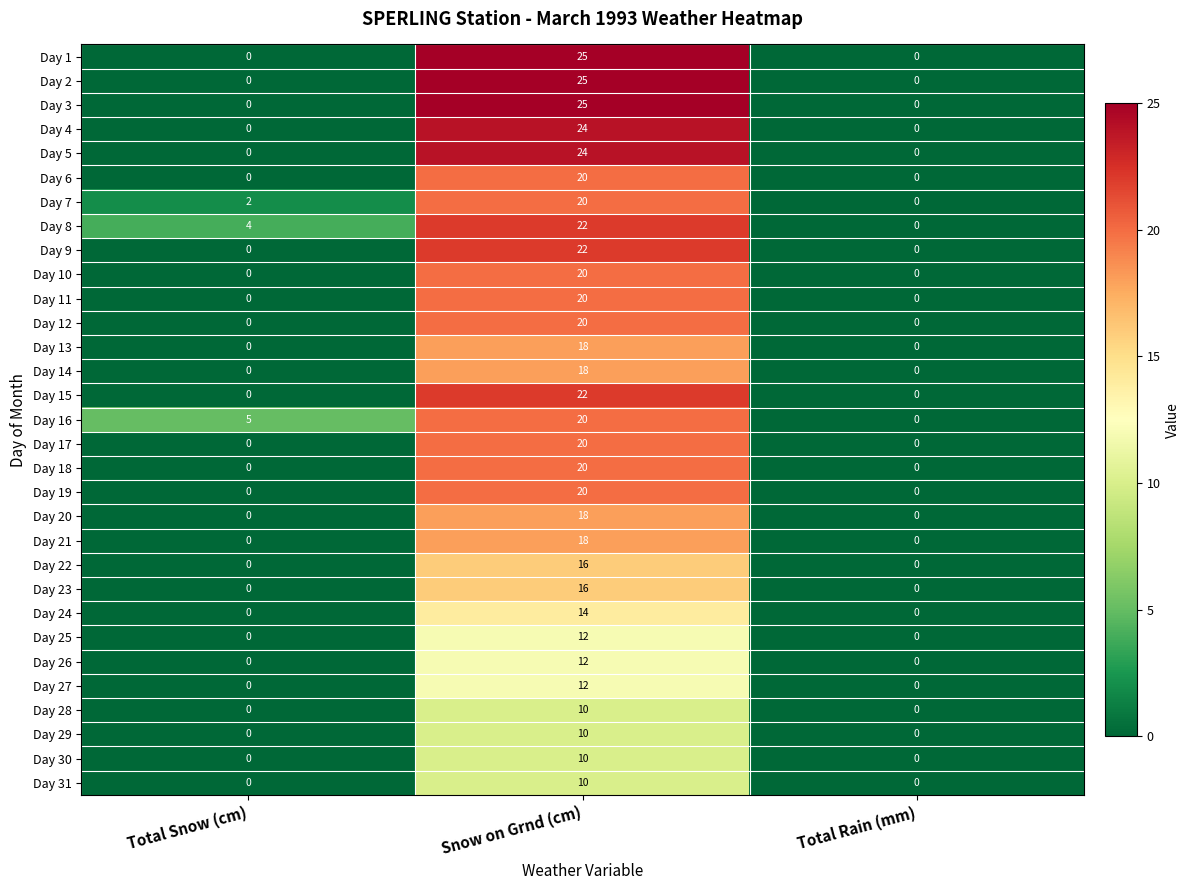

Is it true that Day 29 equals 10 at Snow on Grnd (cm)?

True